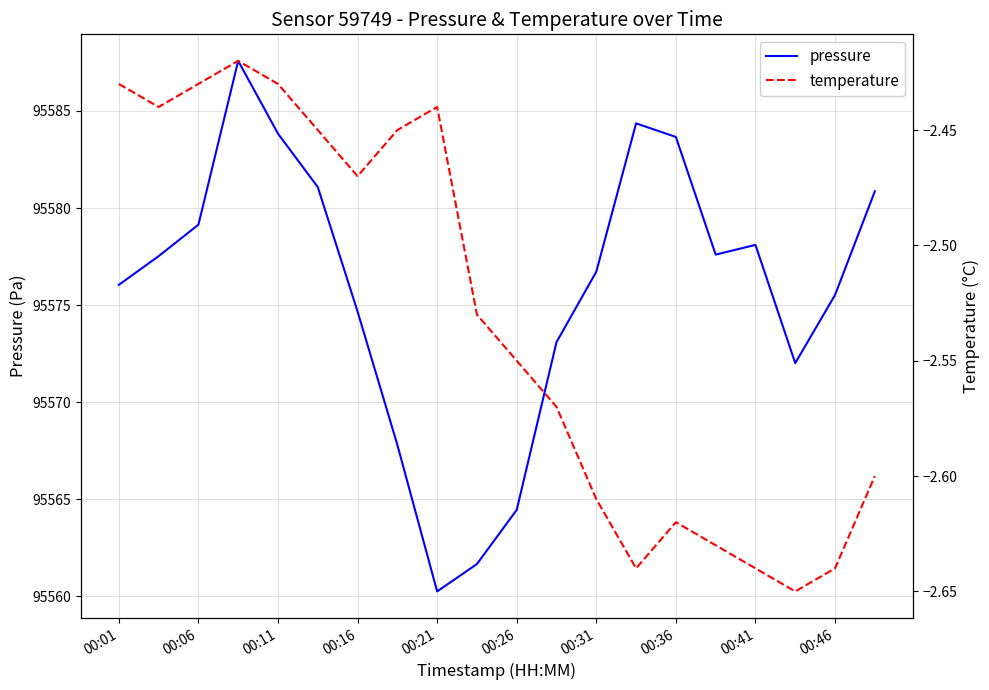

True or false: temperature and pressure intersect in this chart.

False